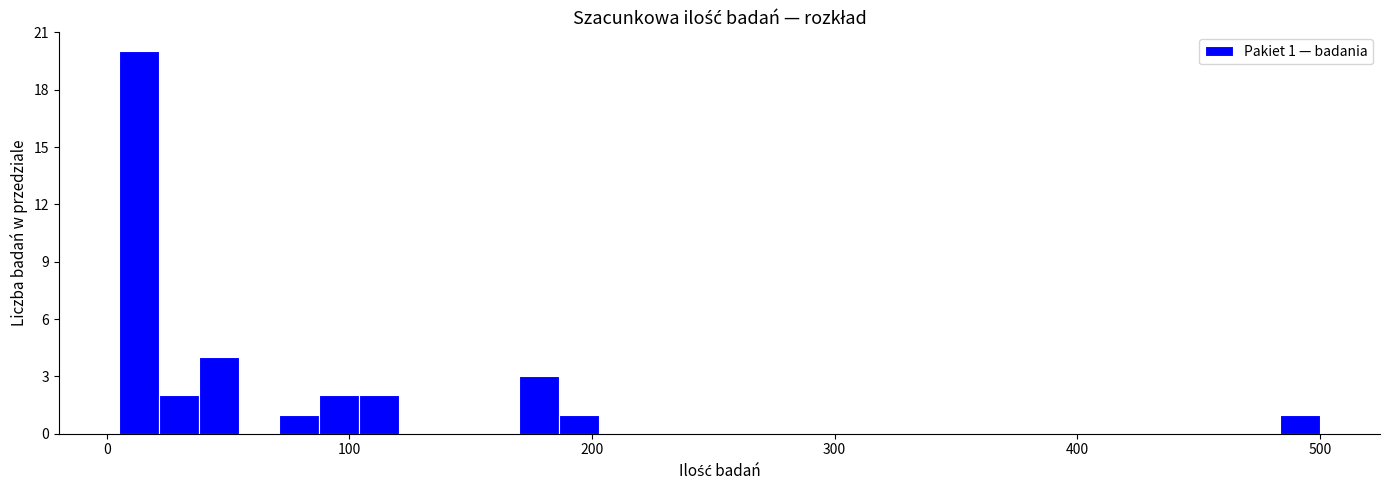

Read against the x-axis, roughly where is the centre of the tallest bar?

10